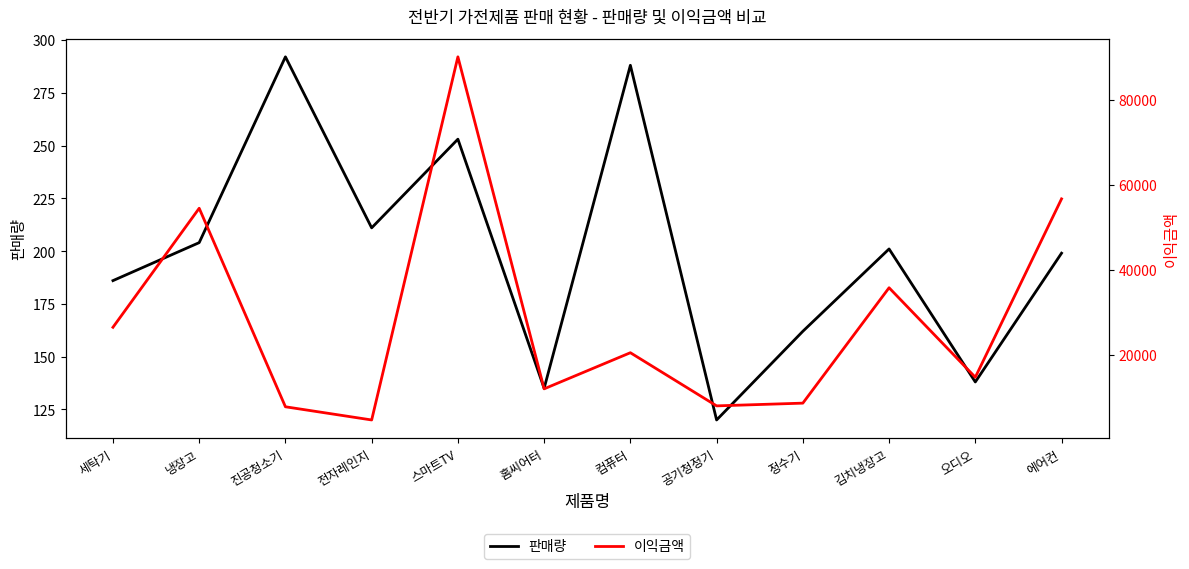

True or false: 이익금액 and 판매량 intersect in this chart.

False